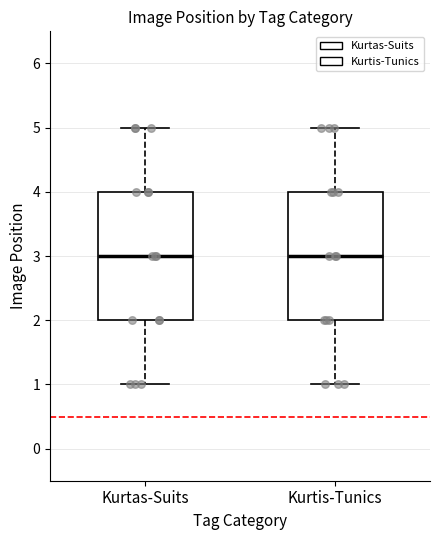

Reading left to right, read every box against the y-axis: the position of its median line, the range the box covers, and the ends of its whiskers. The values are not printed on the chart, so give them approximately, as read against the axis.

Kurtas-Suits: median 3, box 2 to 4, whiskers 1 to 5
Kurtis-Tunics: median 3, box 2 to 4, whiskers 1 to 5